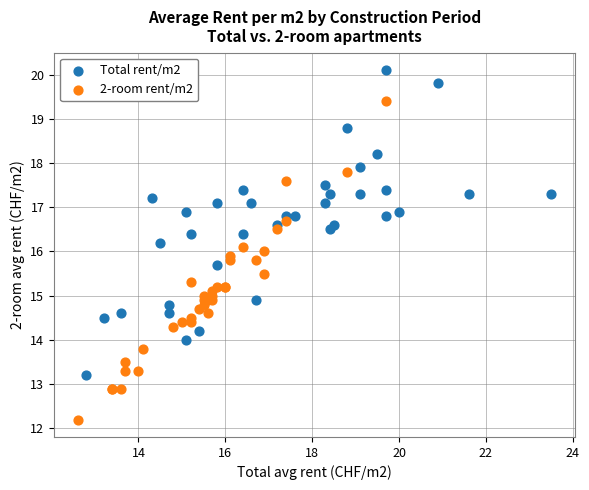

Which series has the widest spread of Y values?

2-room rent/m2